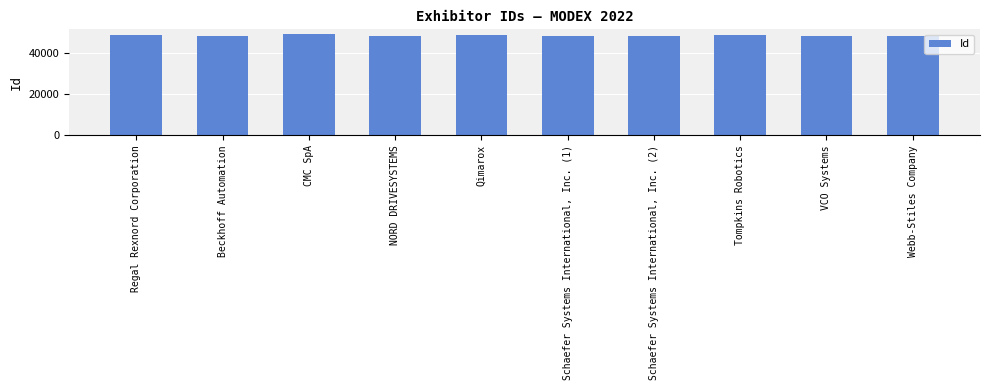

What is the value of the 6th bar from the left?

48227